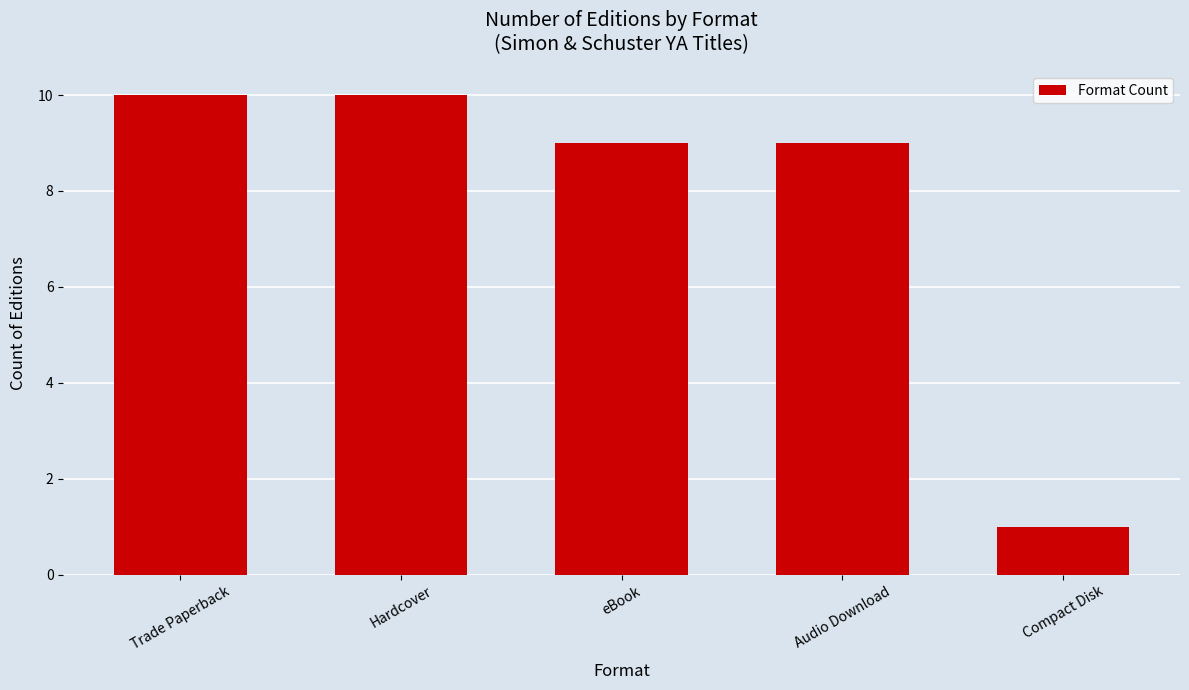

How many categories are shown in the chart?

5